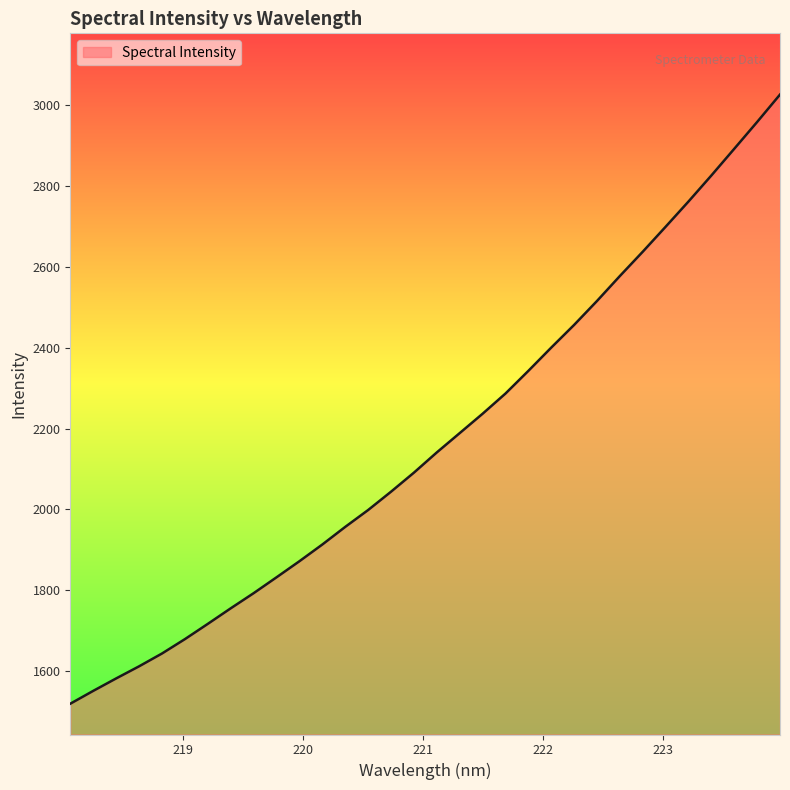

What is the greatest value displayed?

3024.8